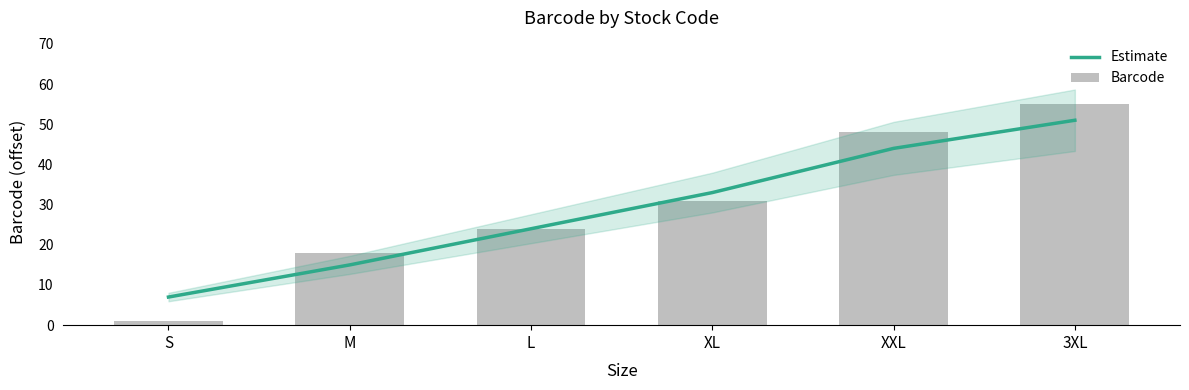

Which series has the largest range (max minus min)?

Barcode